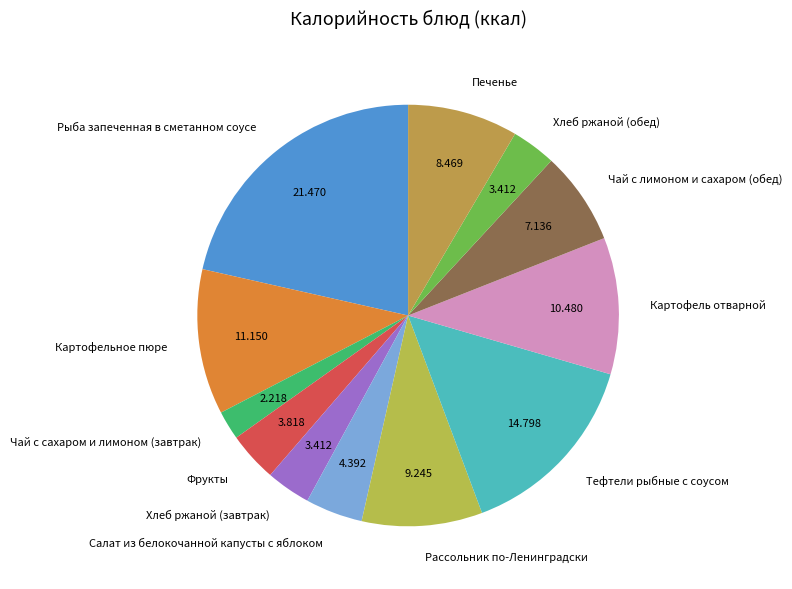

Does Хлеб ржаной (завтрак) account for over 50% of the chart?

No